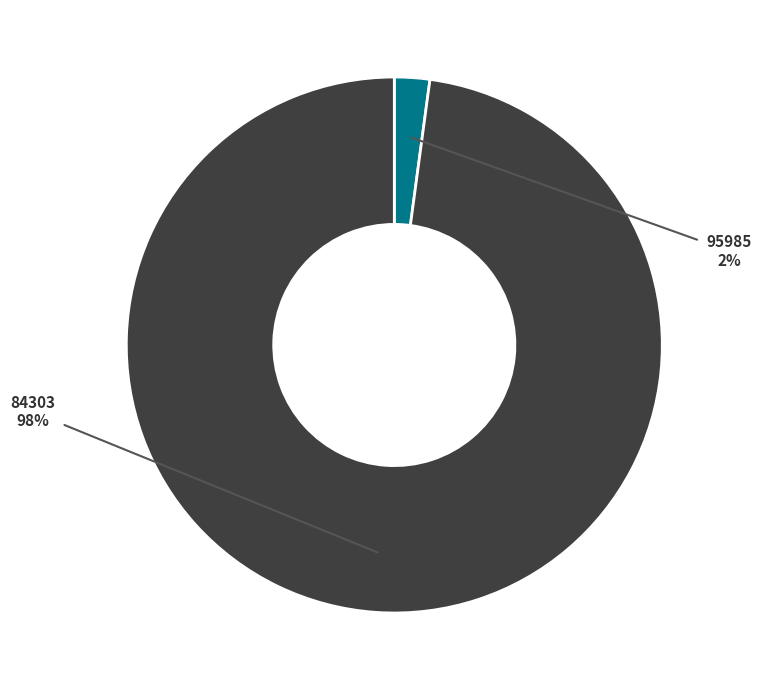

Which category accounts for the majority?

84303